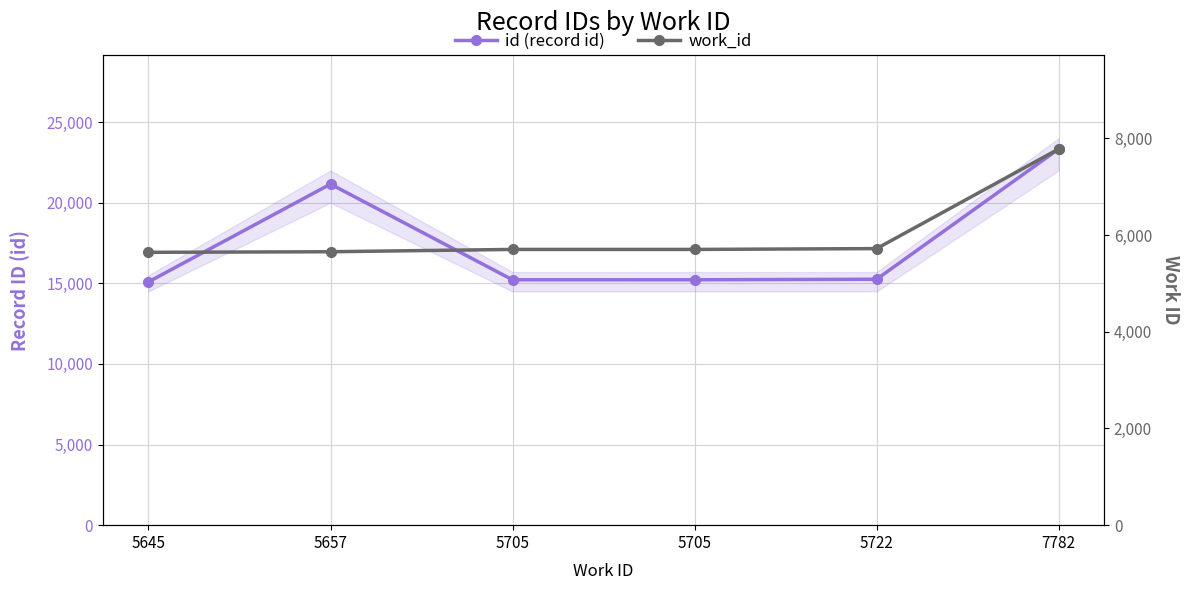

List the series in order of their peak value, highest first.

id (record id), work_id